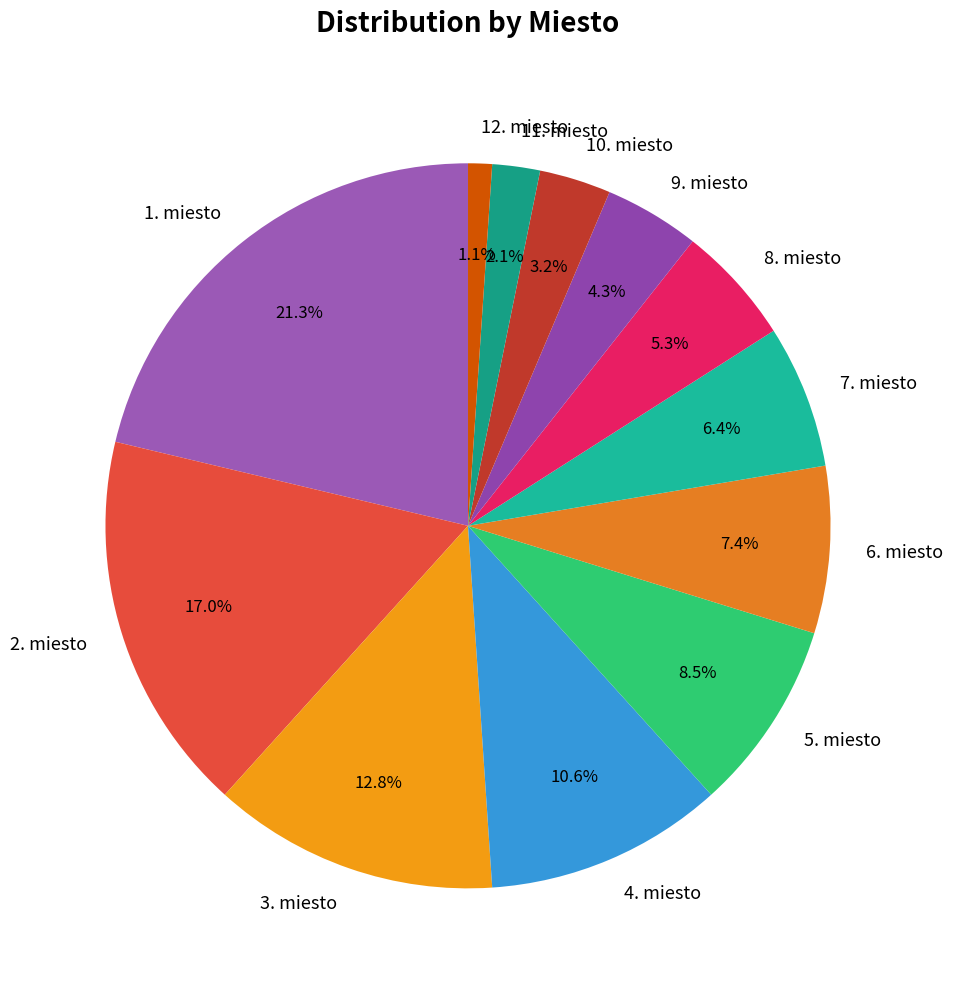

Which has a higher value, 1. miesto or 10. miesto?

1. miesto